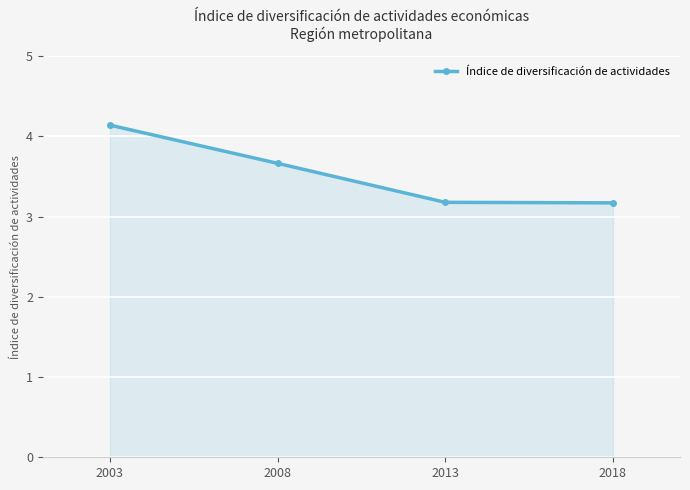

True or false: the data shows 3.7 at 2008.

True